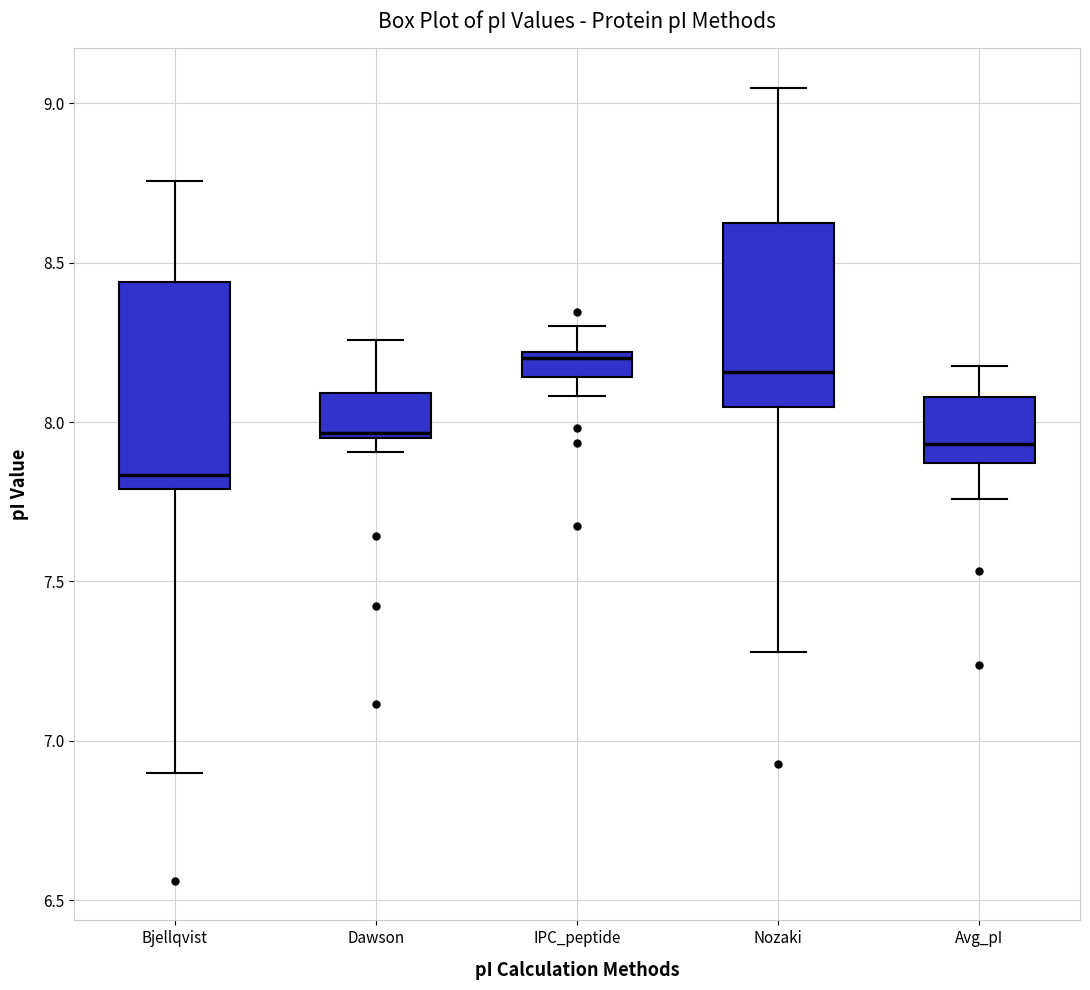

Which box is the tallest, from its lower edge to its upper edge?

Bjellqvist